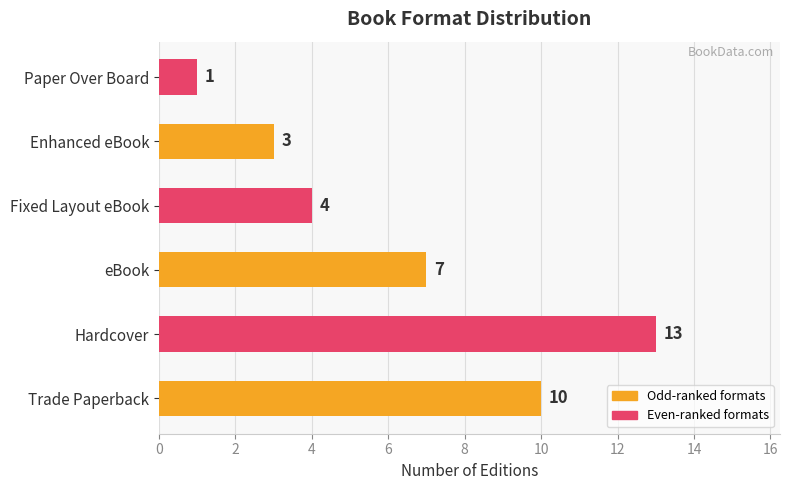

At which label is the value closest to 7?

eBook